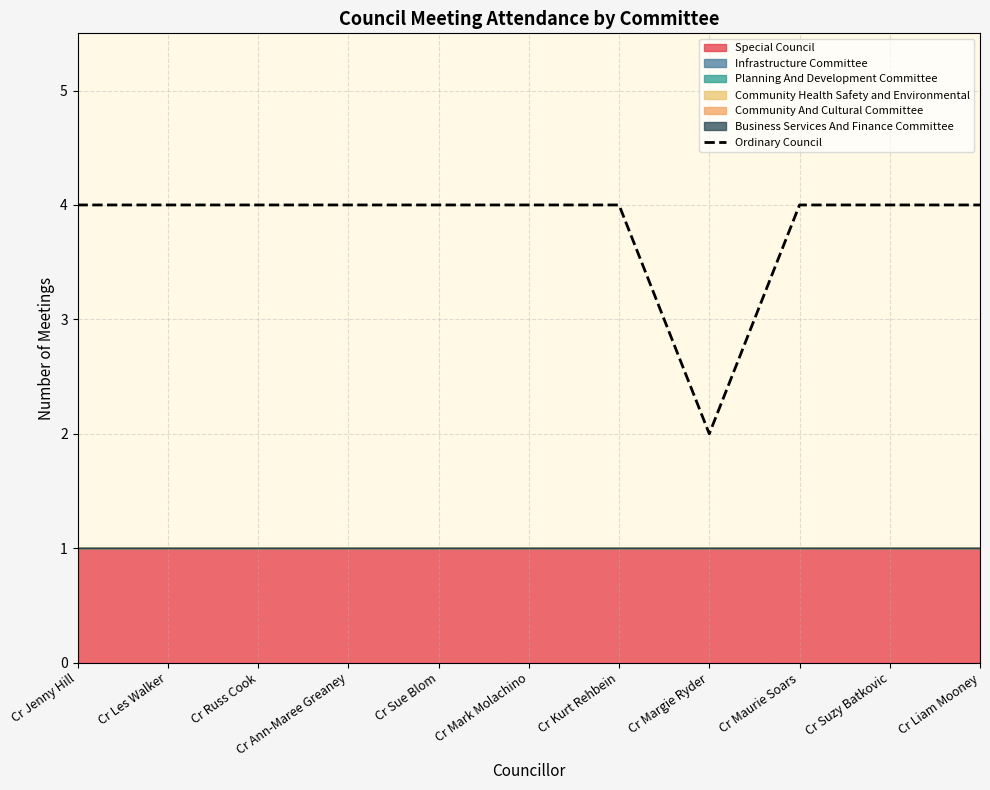

The chart shows a value of 6 at Cr Ann-Maree Greaney. True or false?

False